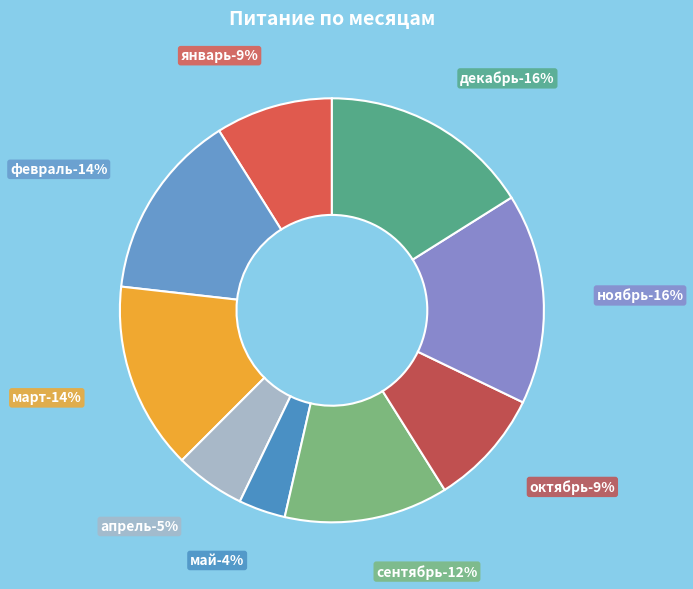

Approximately how many times larger is the value at сентябрь compared to октябрь?

1.4